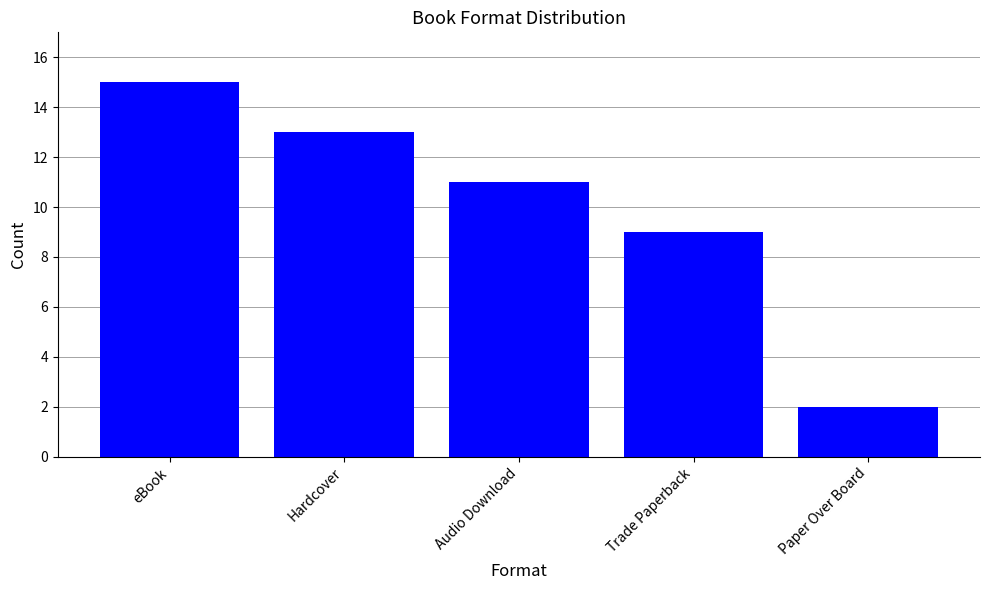

Rank the categories by value from lowest to highest.

Paper Over Board, Trade Paperback, Audio Download, Hardcover, eBook